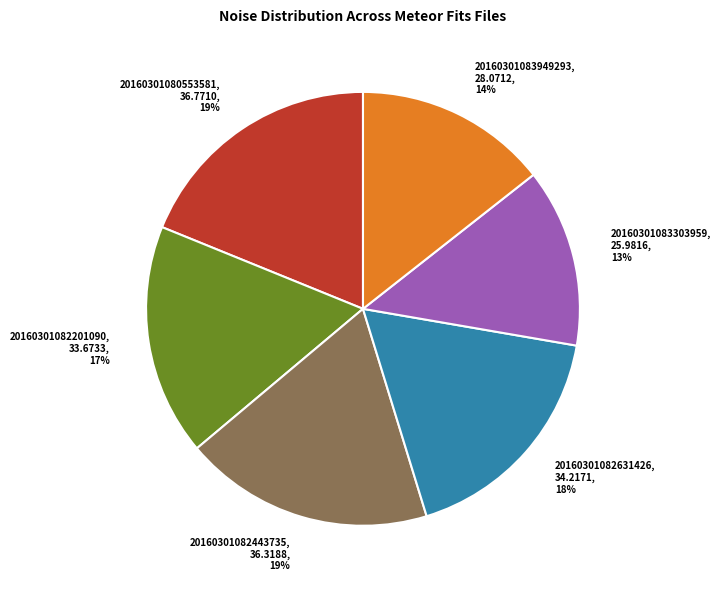

True or false: 20160301082443735 accounts for 19% of the total.

True